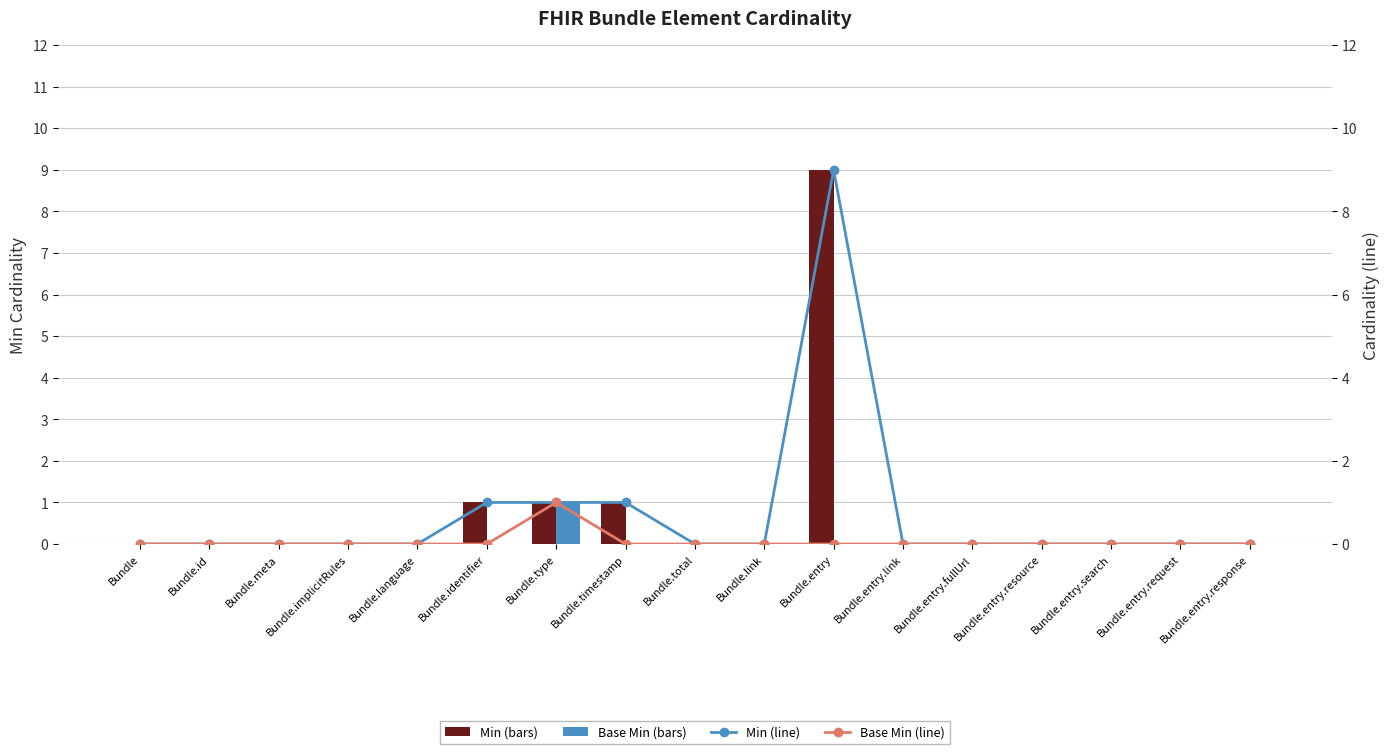

What is the label of the 14th bar from the right?

Bundle.implicitRules